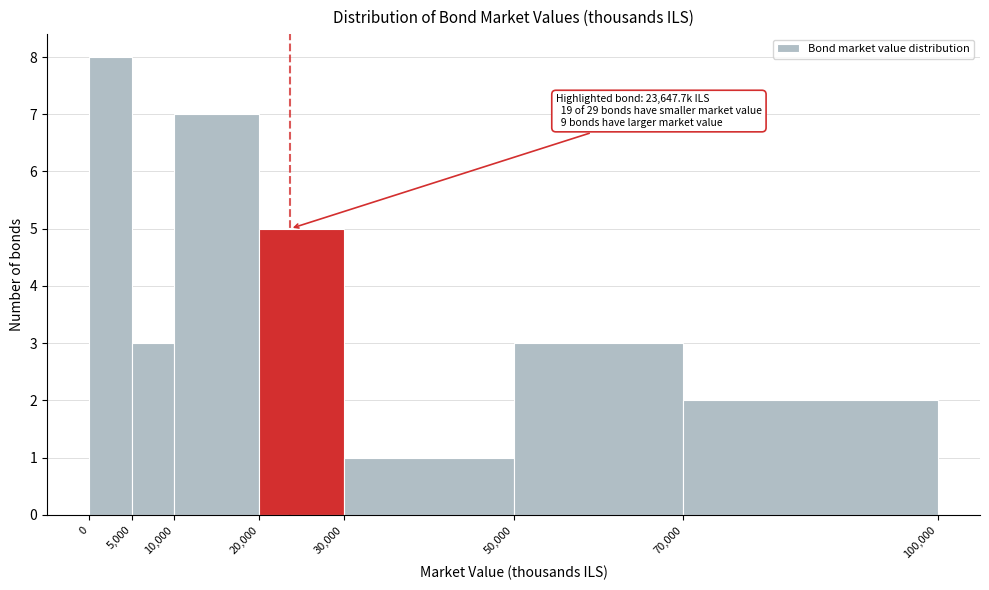

Over which range of the x-axis is the bar tallest?

0 to 5,000